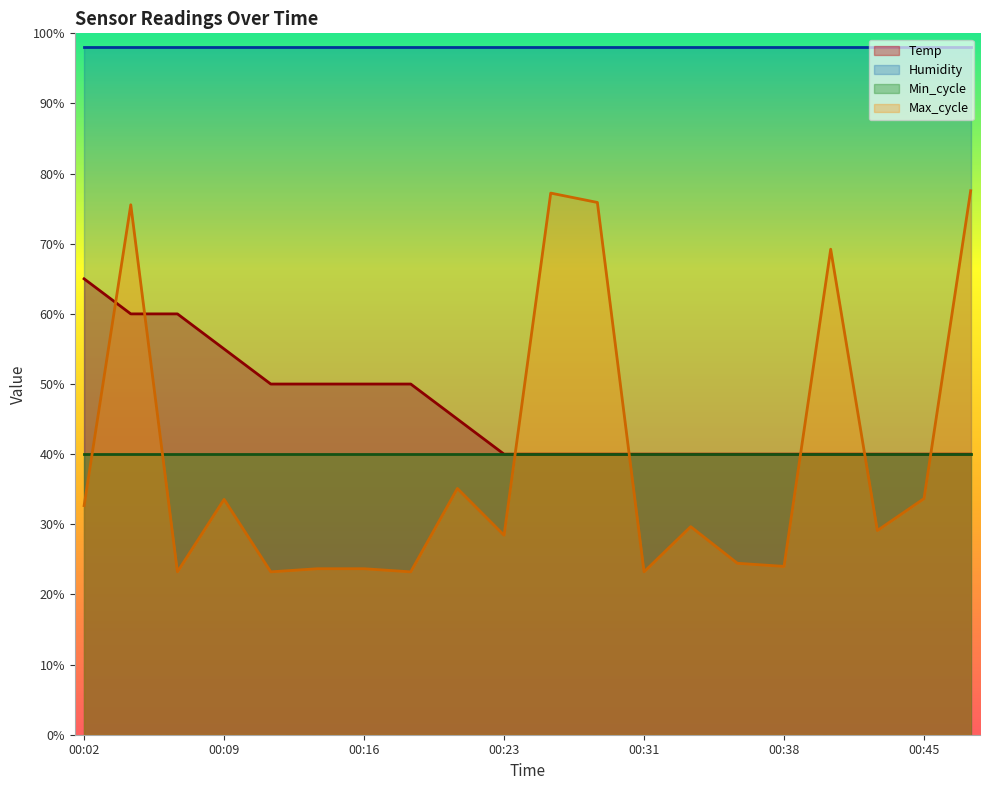

How many interior local valleys does the Max_cycle series have?

7